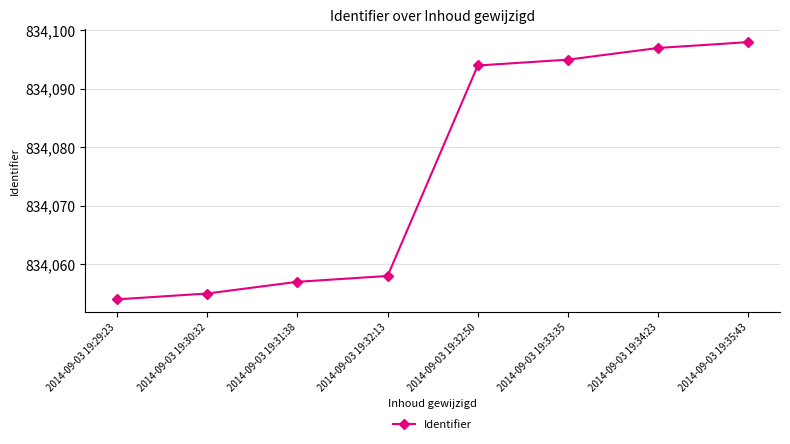

Reading right to left, what are all the values shown in this chart?

834098	834097	834095	834094	834058	834057	834055	834054